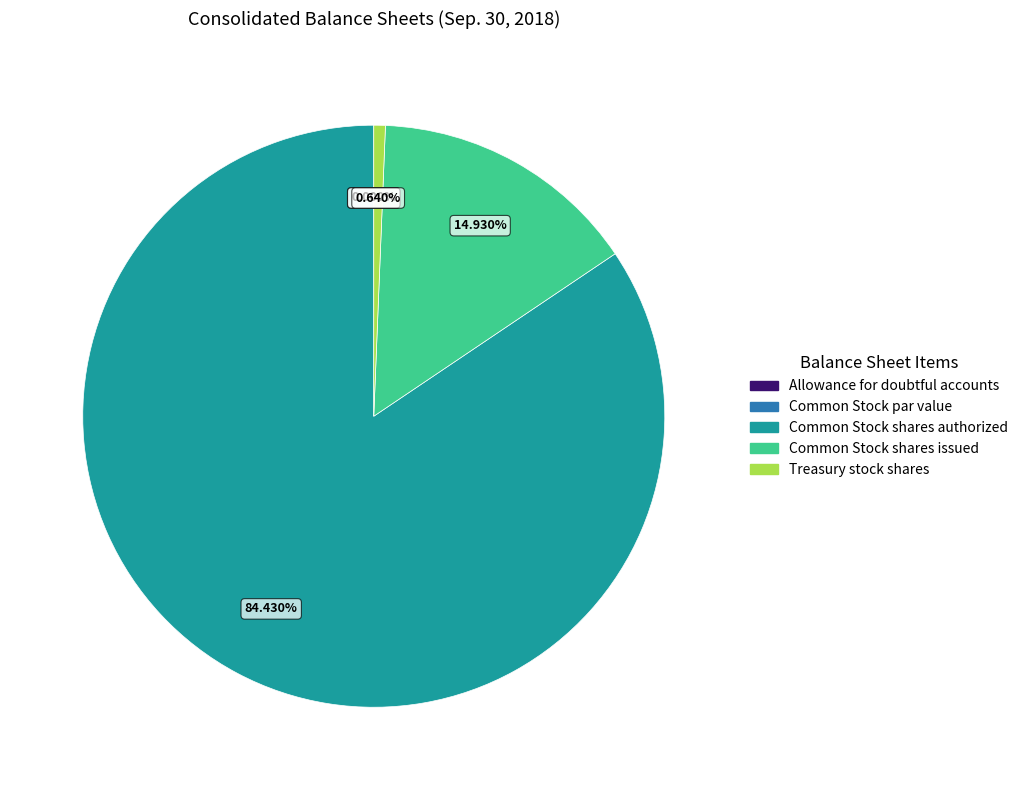

Count the number of slices in the pie.

5